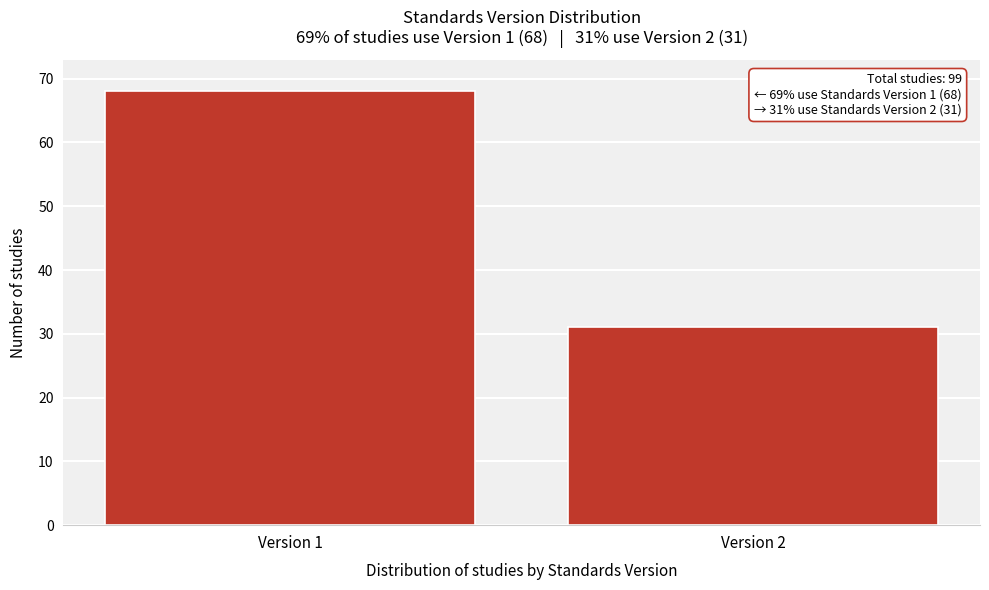

Reading left to right, what are all the values shown in this chart?

Version 1=68	Version 2=31